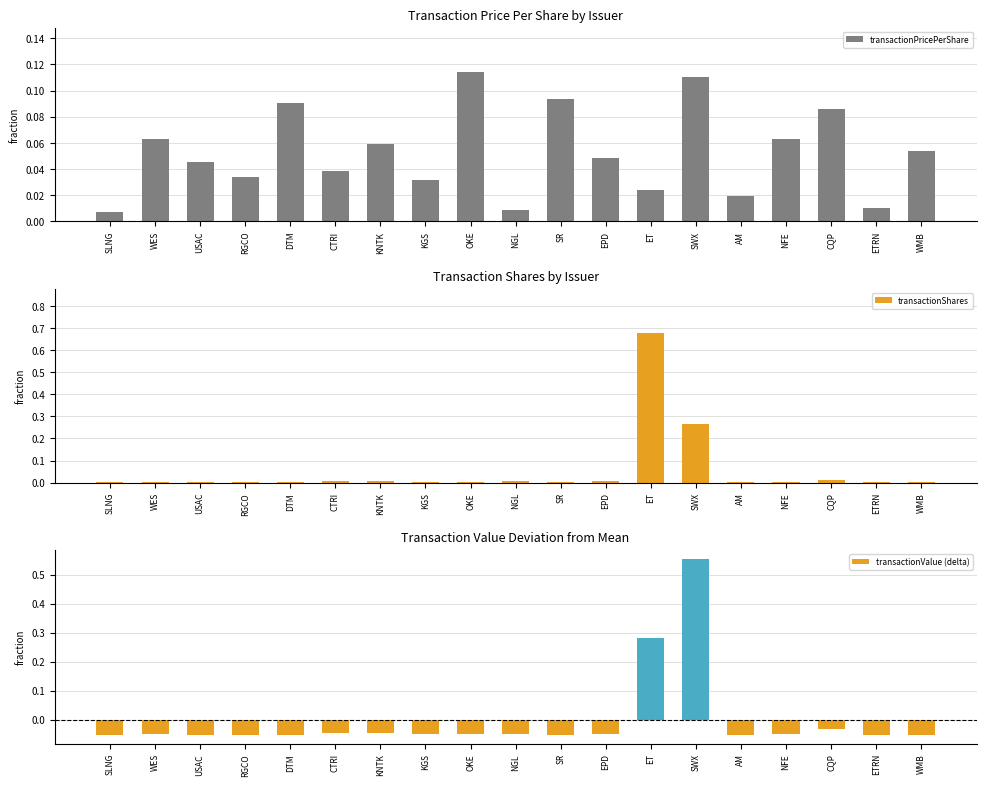

Reading left to right, list all the values displayed in this chart.

transactionPricePerShare: SLNG=0.0	WES=0.1	USAC=0.0	RGCO=0.0	DTM=0.1	CTRI=0.0	KNTK=0.1	KGS=0.0	OKE=0.1	NGL=0.0	SR=0.1	EPD=0.0	ET=0.0	SWX=0.1	AM=0.0	NFE=0.1	CQP=0.1	ETRN=0.0	WMB=0.1
transactionShares: SLNG=0.0	WES=0.0	USAC=0.0	RGCO=0.0	DTM=0.0	CTRI=0.0	KNTK=0.0	KGS=0.0	OKE=0.0	NGL=0.0	SR=0.0	EPD=0.0	ET=0.7	SWX=0.3	AM=0.0	NFE=0.0	CQP=0.0	ETRN=0.0	WMB=0.0
transactionValue (delta): SLNG=-0.1	WES=-0.1	USAC=-0.1	RGCO=-0.1	DTM=-0.1	CTRI=-0.0	KNTK=-0.0	KGS=-0.0	OKE=-0.0	NGL=-0.1	SR=-0.1	EPD=-0.0	ET=0.3	SWX=0.6	AM=-0.1	NFE=-0.1	CQP=-0.0	ETRN=-0.1	WMB=-0.1